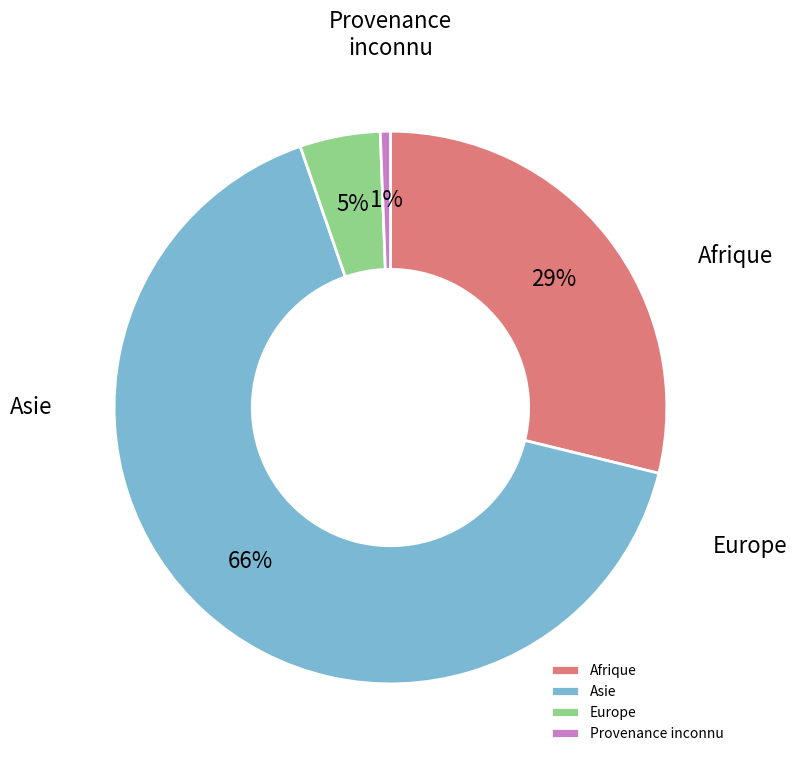

Count the number of slices in the pie.

4